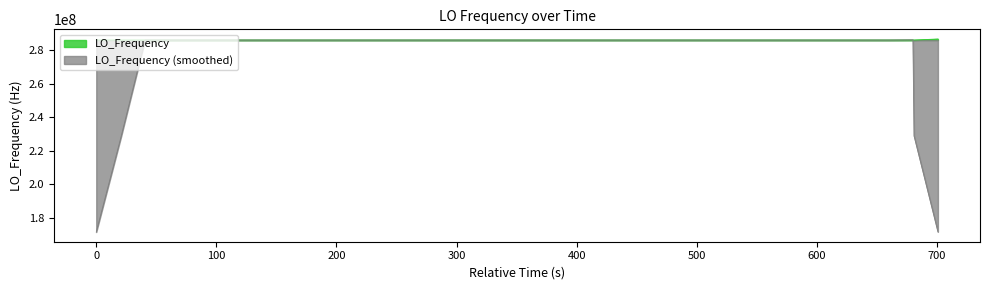

What is the average value?

286062800.3